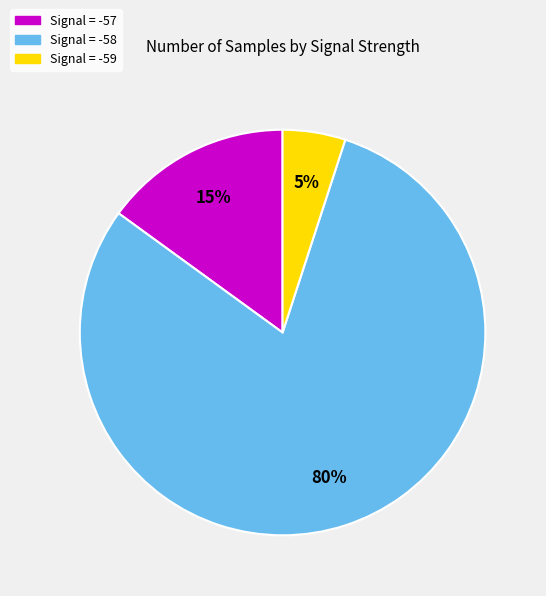

Does any single category account for the majority?

Yes